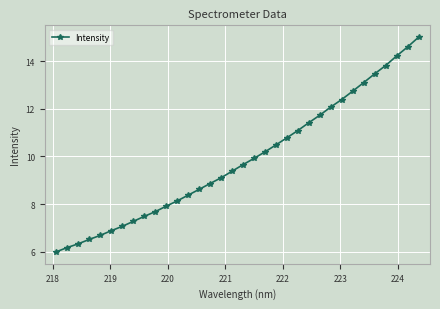

What is the value of the 18th point from the left?

9.7